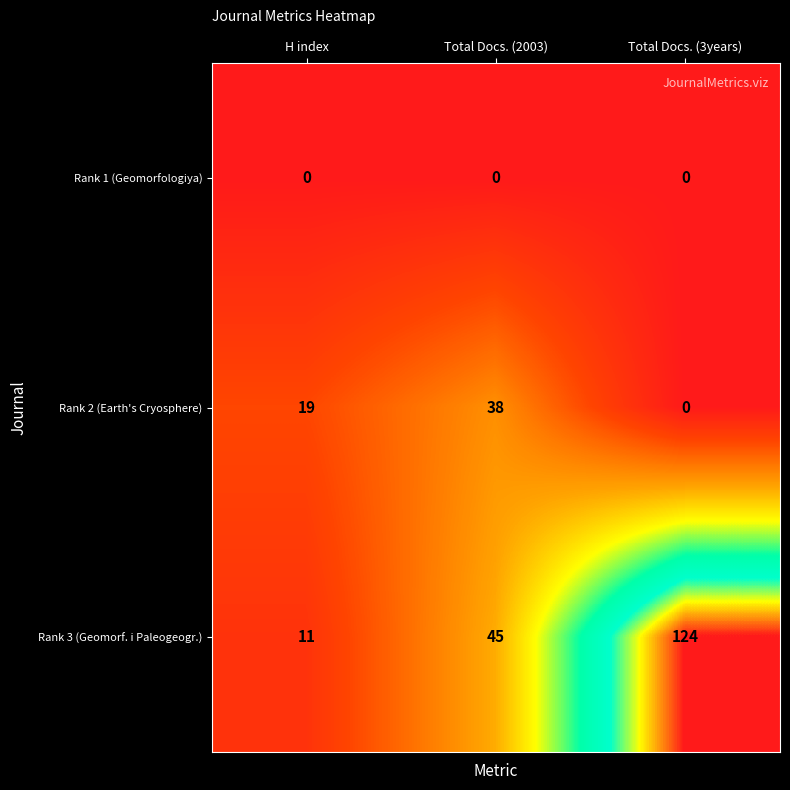

What is the total value across all series at Total Docs. (2003)?

83